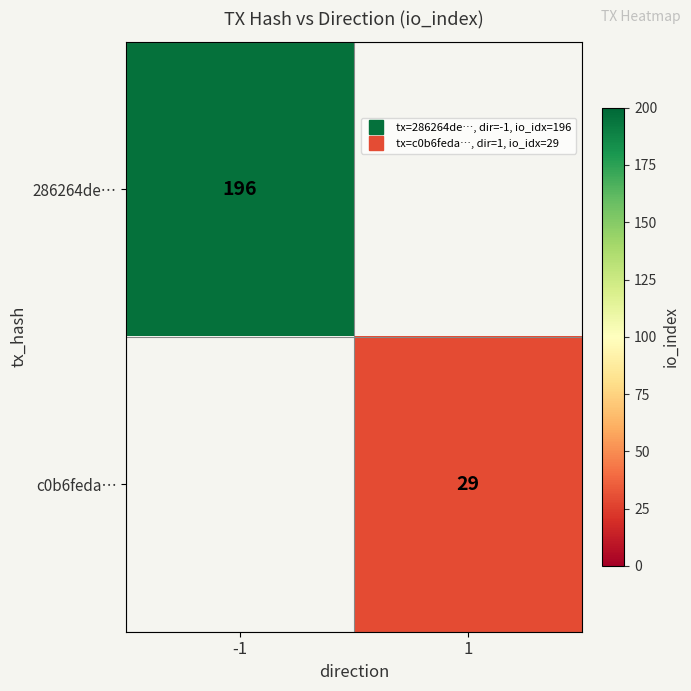

How many positive values does the 286264de… series have?

1